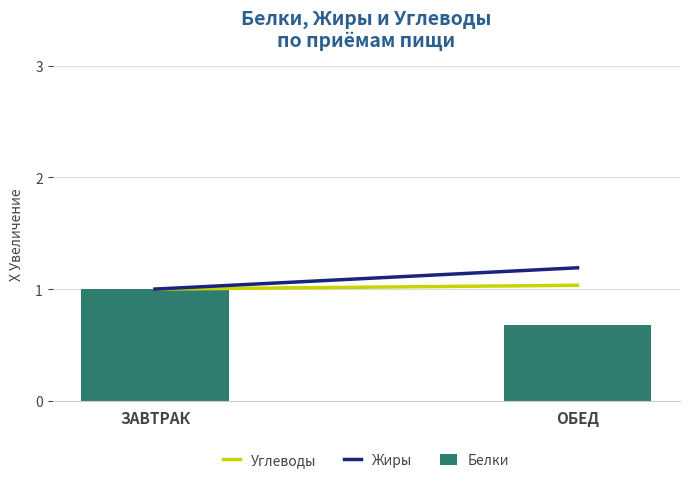

Which has a higher value, ЗАВТРАК or ОБЕД?

ЗАВТРАК